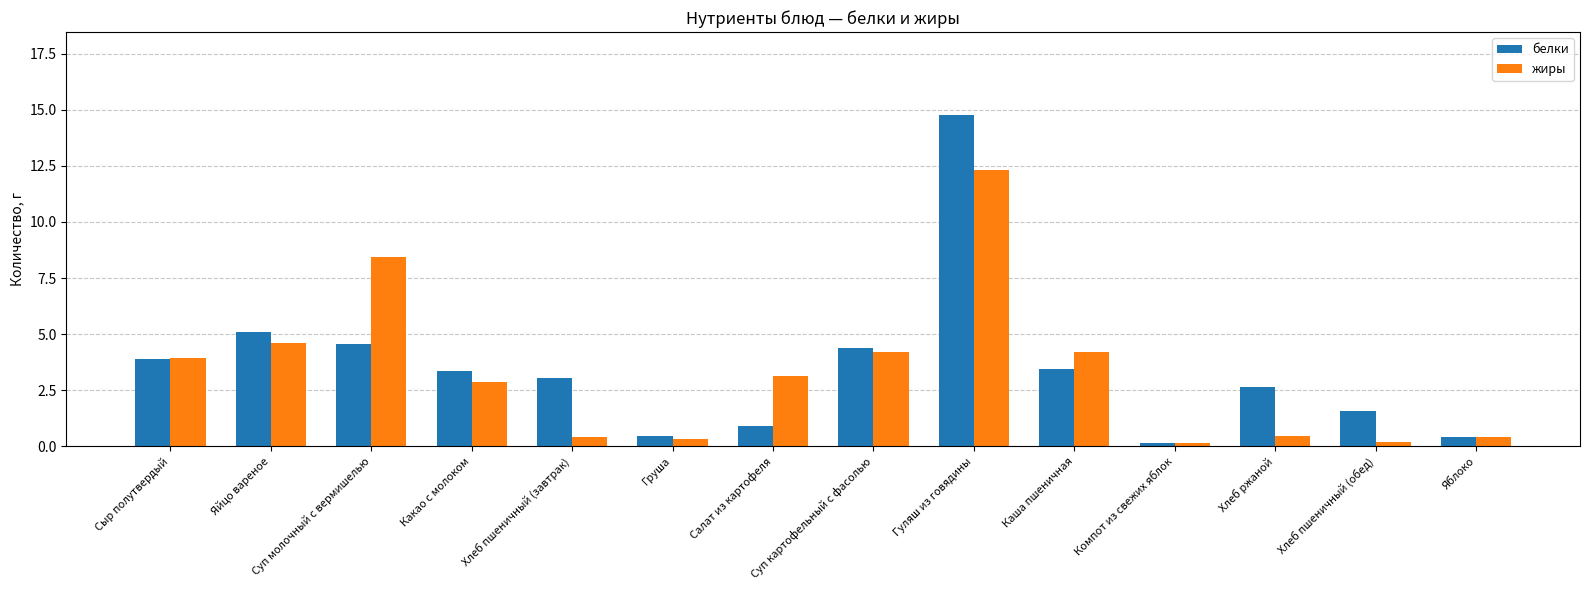

What is the difference between the maximum and minimum values in the жиры series?

12.2